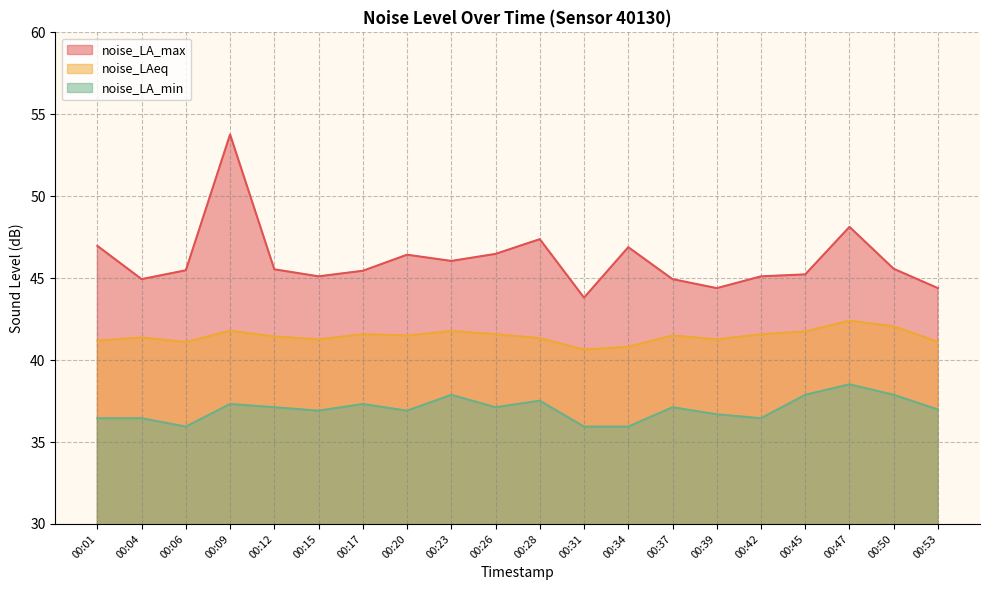

Which series has the largest total across all categories?

noise_LA_max